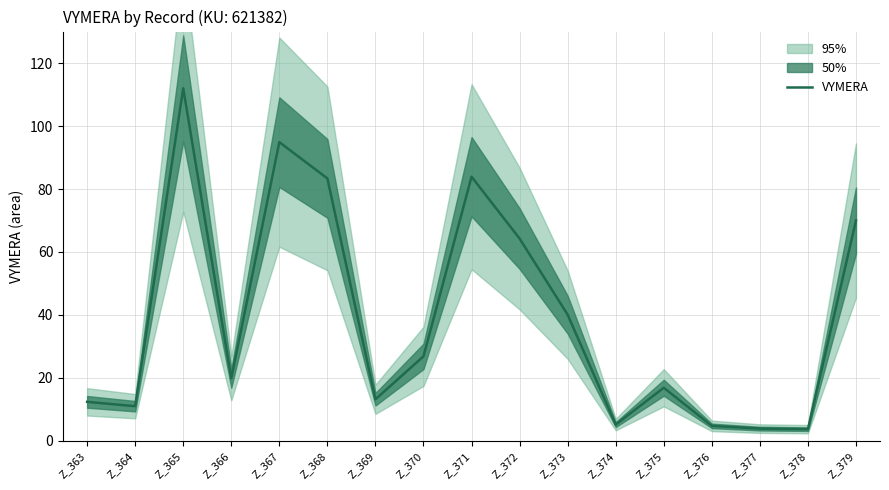

Reading left to right, what are all the values shown in this chart?

12.4	11.0	112.0	19.9	94.9	83.4	13.2	26.9	83.9	64.3	40.1	5.2	16.9	4.8	3.9	3.7	70.0